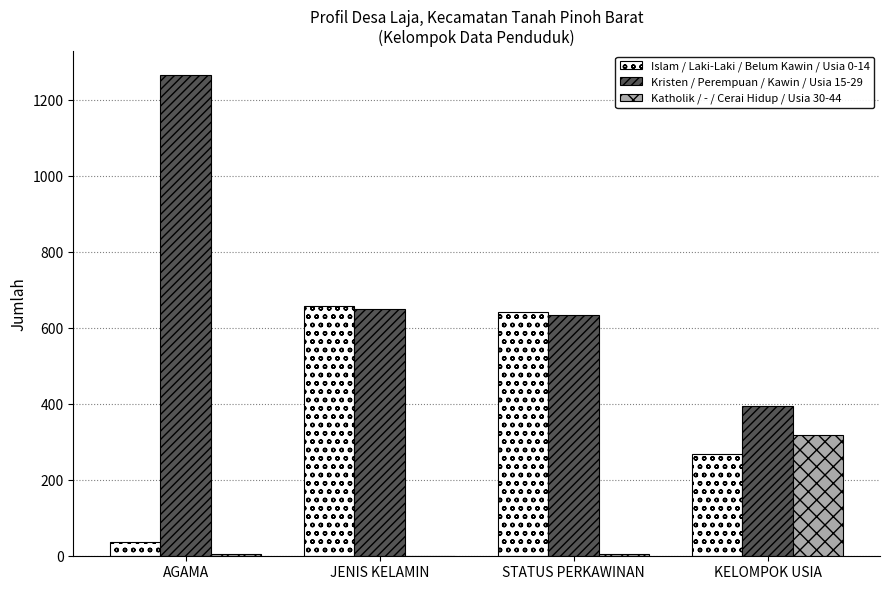

Which series has the largest total across all categories?

Kristen / Perempuan / Kawin / Usia 15-29